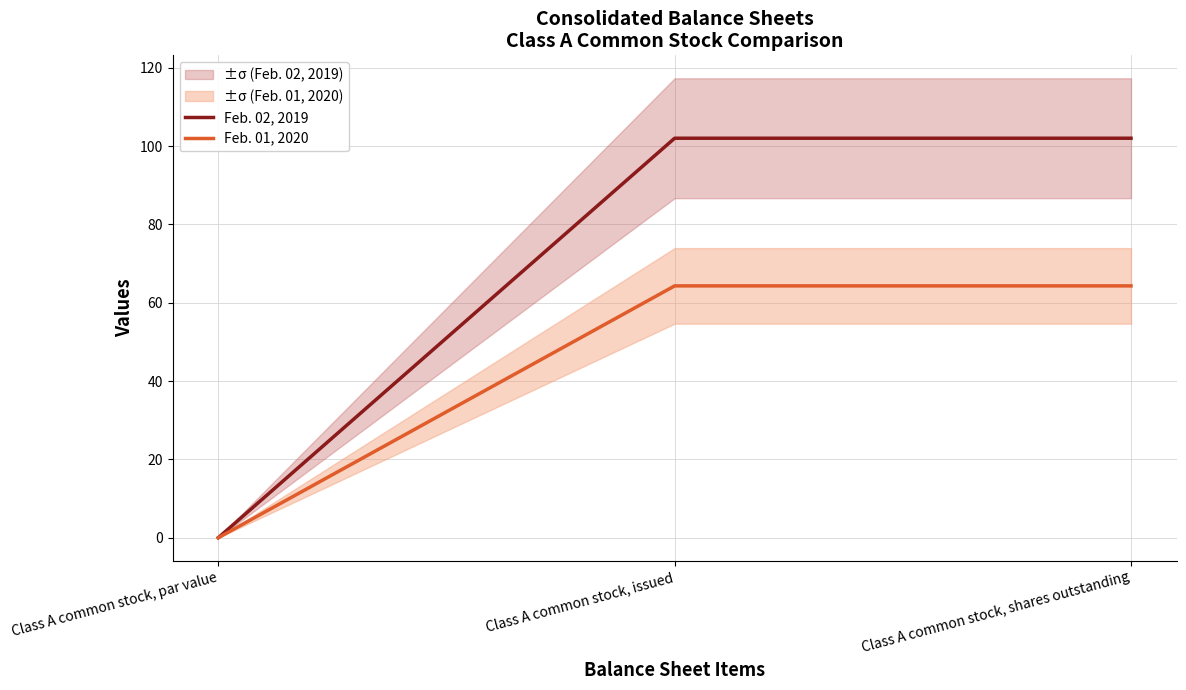

Where does the Feb. 01, 2020 series first go above 64?

Class A common stock, issued